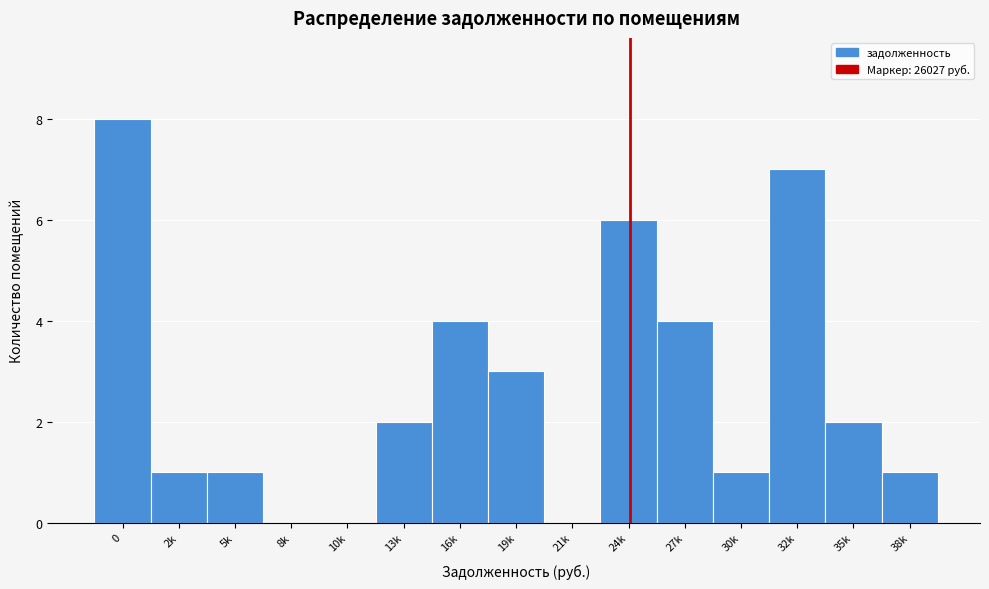

Reading left to right, extract all data points from this chart.

0=8	2k=1	5k=1	8k=0	10k=0	13k=2	16k=4	19k=3	21k=0	24k=6	27k=4	30k=1	32k=7	35k=2	38k=1